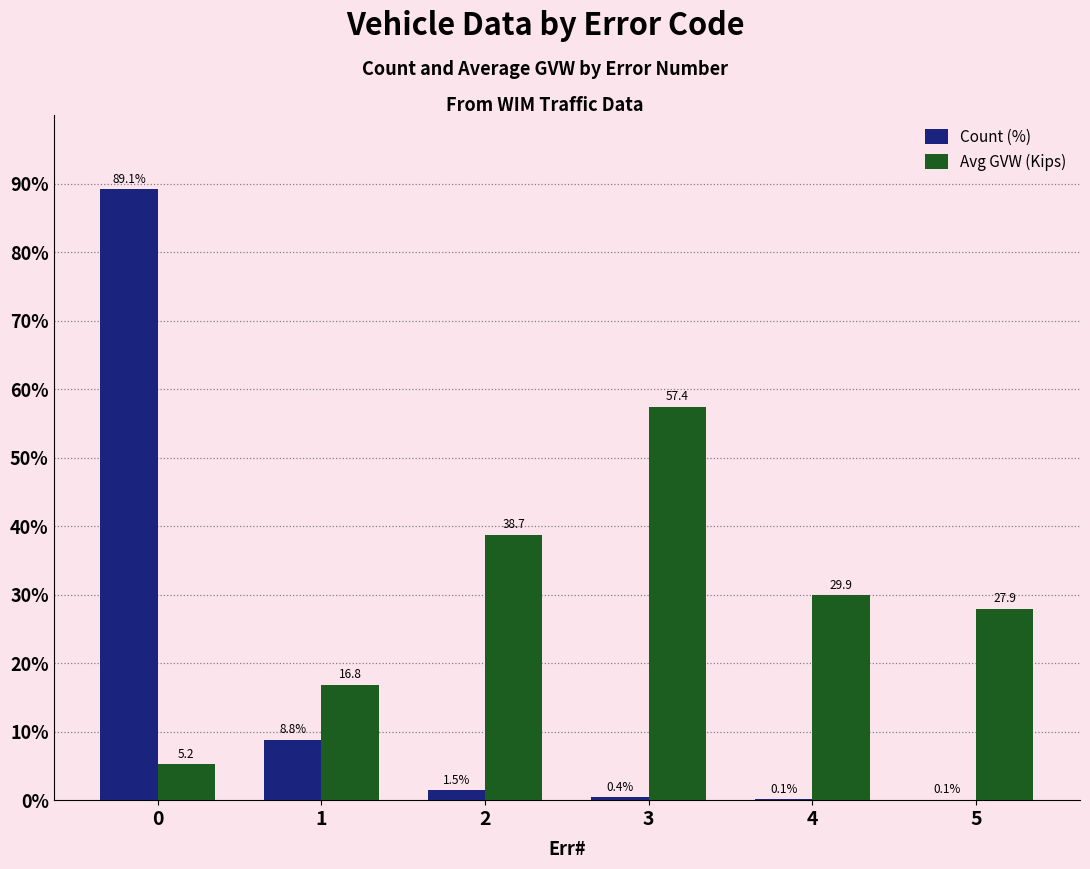

Is it true that Avg GVW (Kips) equals 27.9 at 5?

True